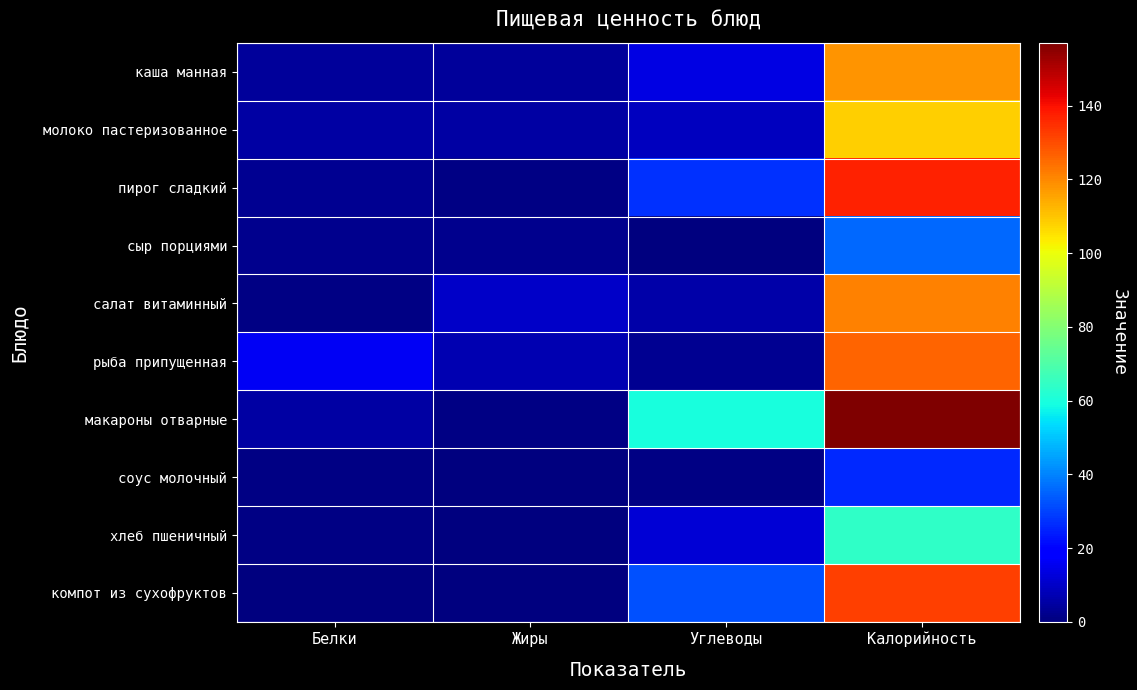

What is the difference between the highest and lowest values at Калорийность?

131